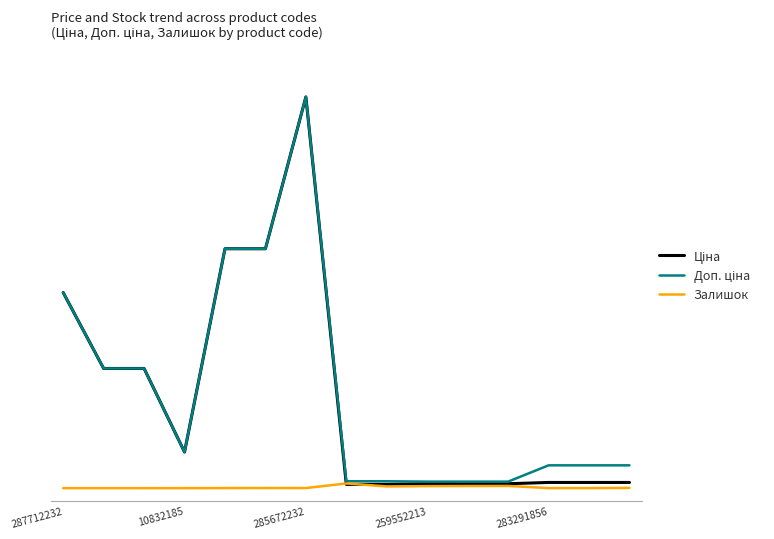

Does the chart display data point markers on the line(s)?

No